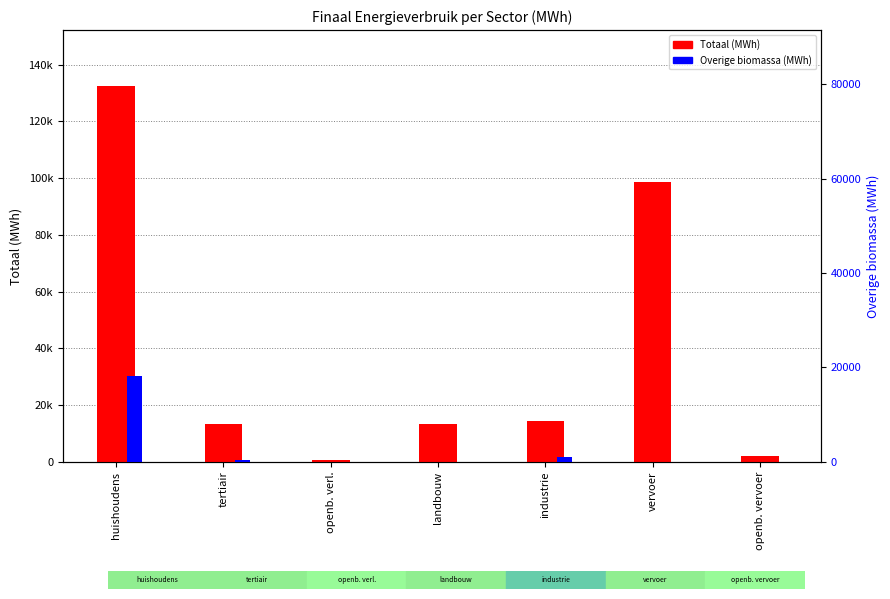

Between huishoudens and openb. verl., which series saw the biggest shift?

Totaal (MWh)